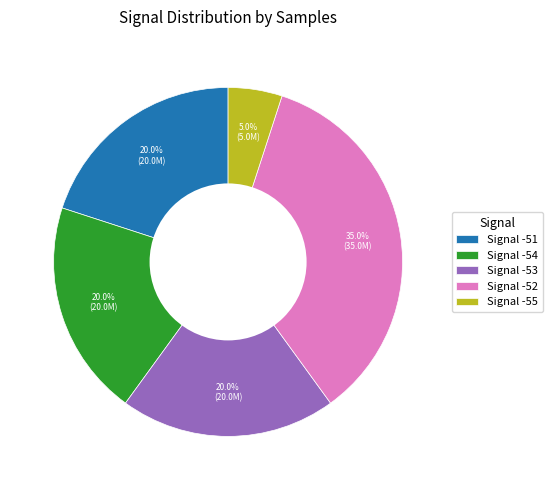

Which slice is the smallest?

Signal -55